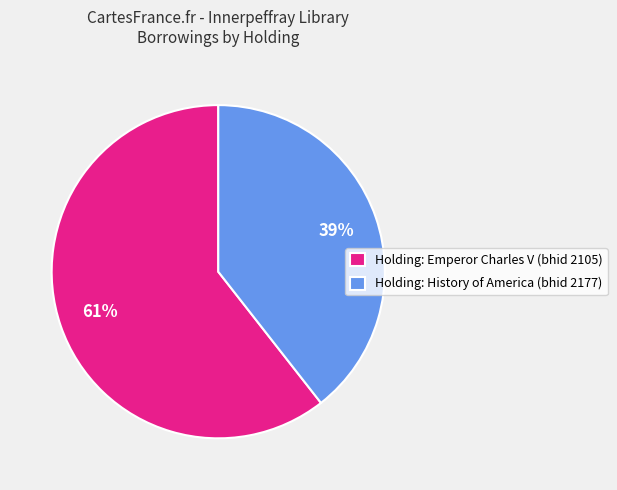

Do Holding: Emperor Charles V (bhid 2105) and Holding: History of America (bhid 2177) together represent more than half of the pie?

Yes